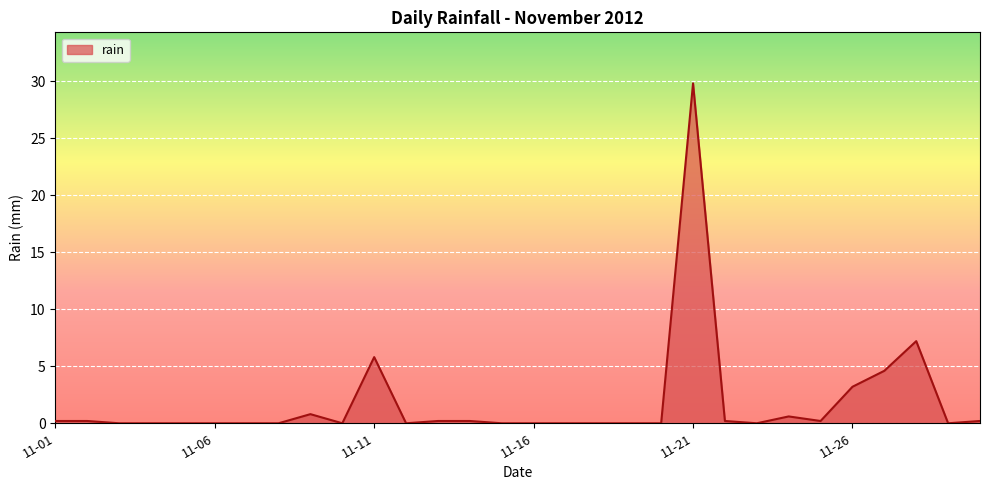

What is the maximum value shown in the chart?

29.8